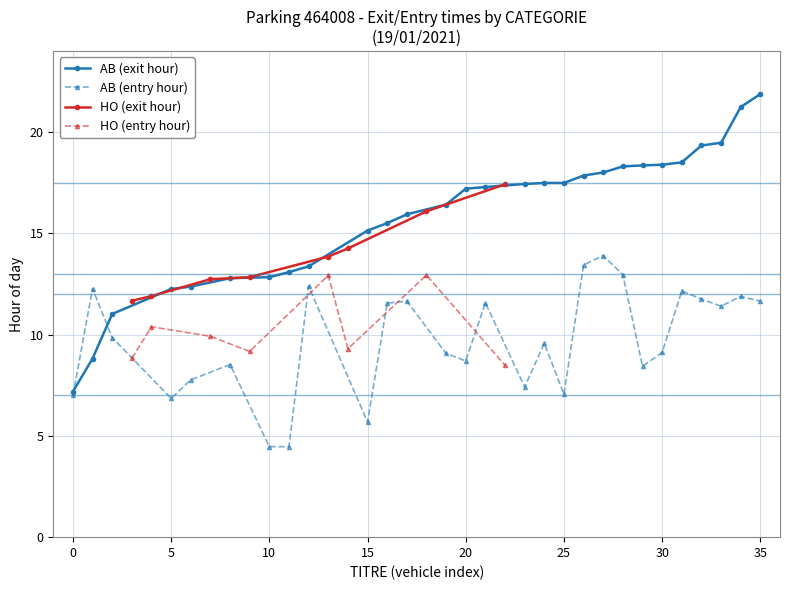

What is the value of the HO (exit hour) point at the 2nd from the left?

11.9